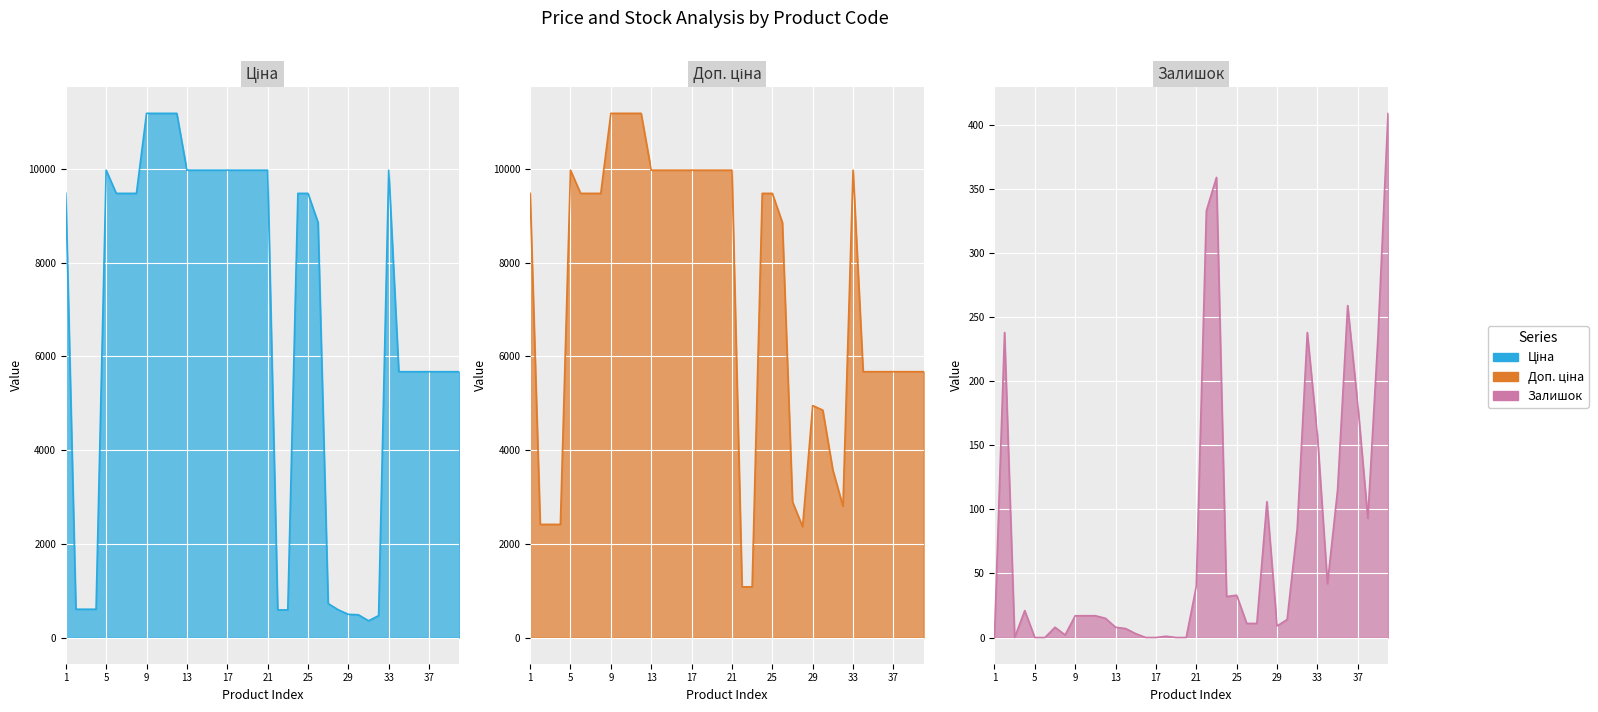

List the labels in order of Доп. ціна value, largest first.

285112220, 285112217, 285111961, 285111912, 285101569, 285102221, 285102219, 285102218, 285102216, 285102120, 285102044, 285101916, 285101915, 285101913, 272992170, 284162248, 284162246, 284162245, 284162244, 284162210, 284162209, 248922198, 280761652, 280761644, 280761056, 280761054, 280762039, 280761857, 280761651, 283370563, 283340563, 283310563, 283280563, 281720563, 249092174, 249092173, 249092172, 283220563, 271712228, 271712227